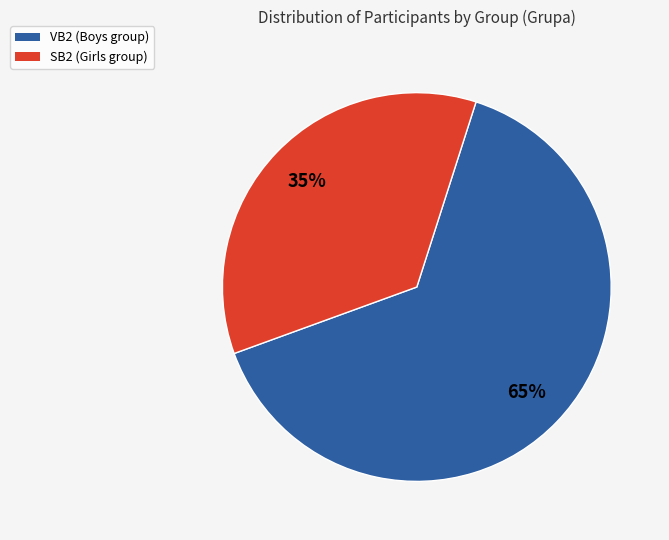

Do SB2 and VB2 together represent more than half of the pie?

Yes